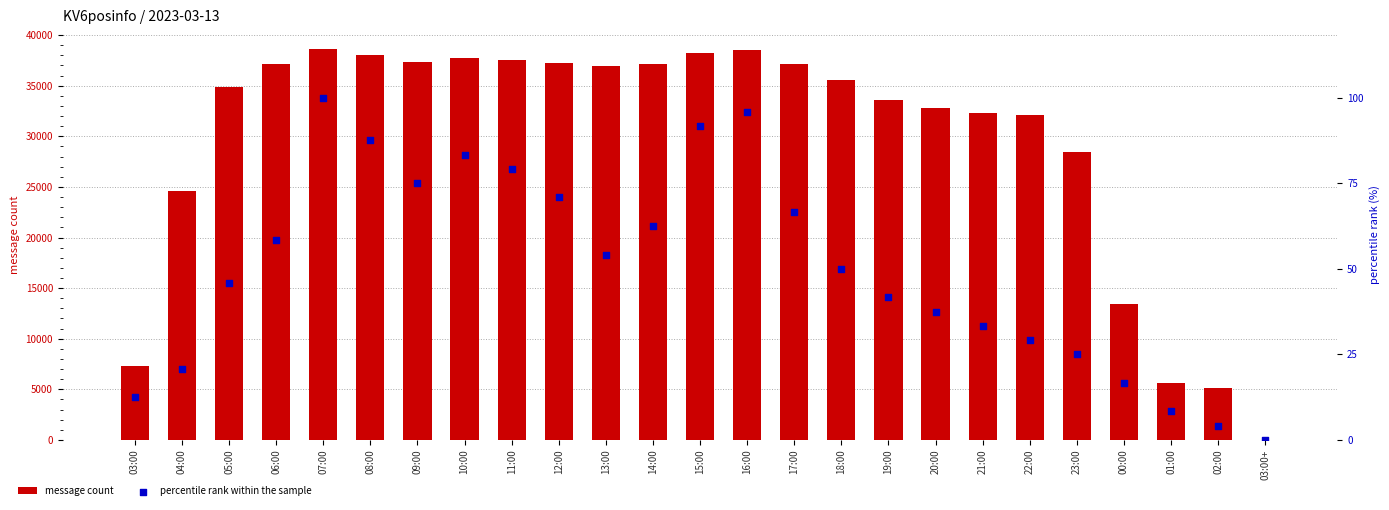

At how many categories does at least one series exceed 11702?

21